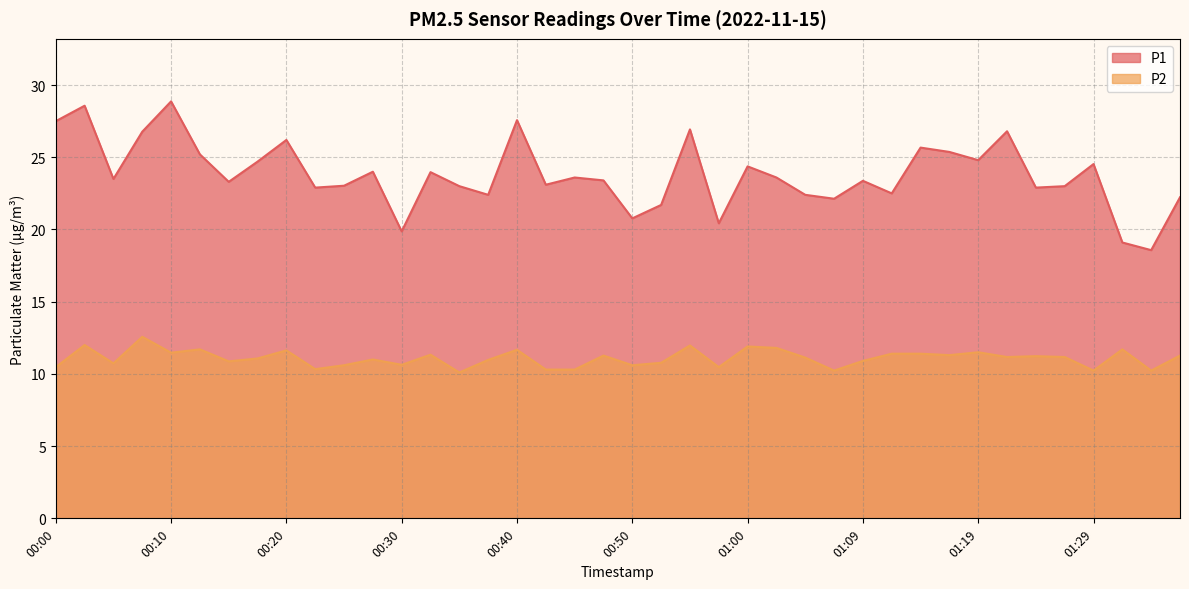

Is the value of P1 at 01:05 greater than the value of P2 at 01:34?

Yes